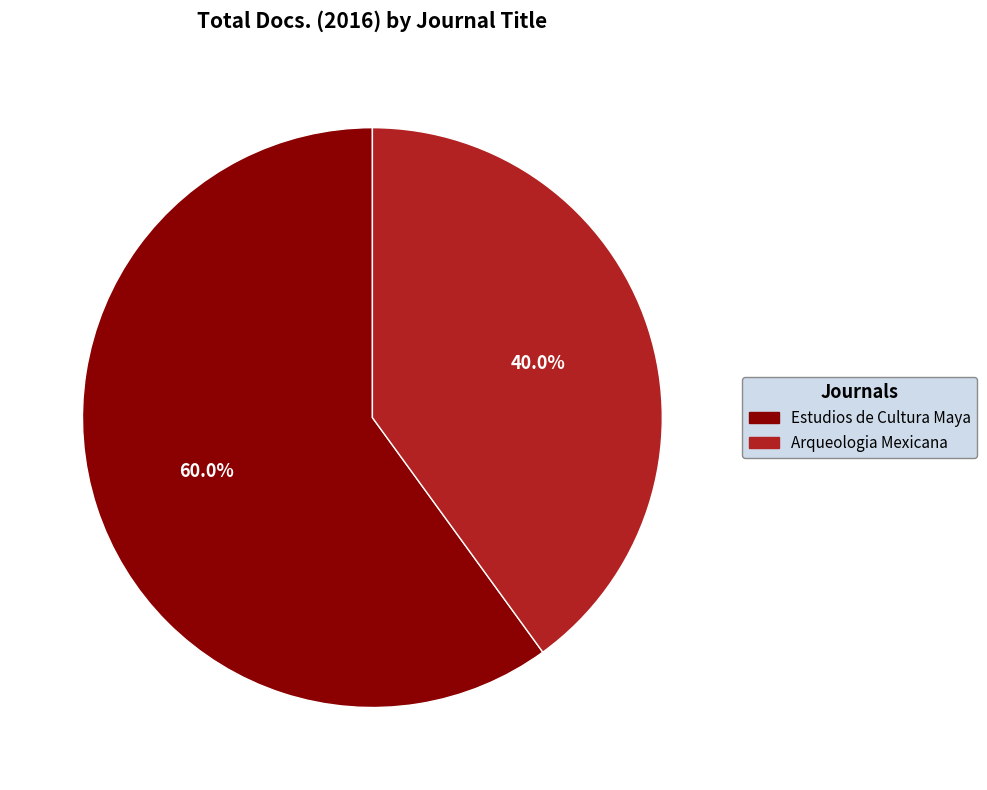

The Arqueologia Mexicana slice represents 33% of the pie. True or false?

False